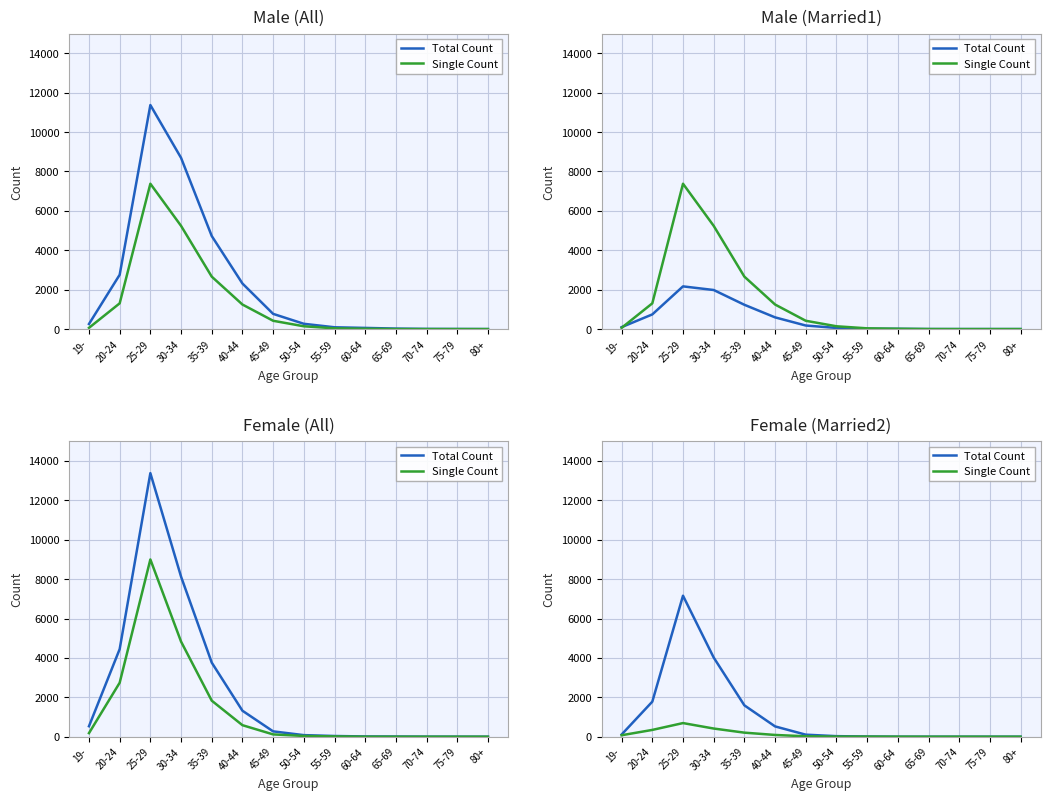

Where is Single Count nearest to the value 346?

20-24